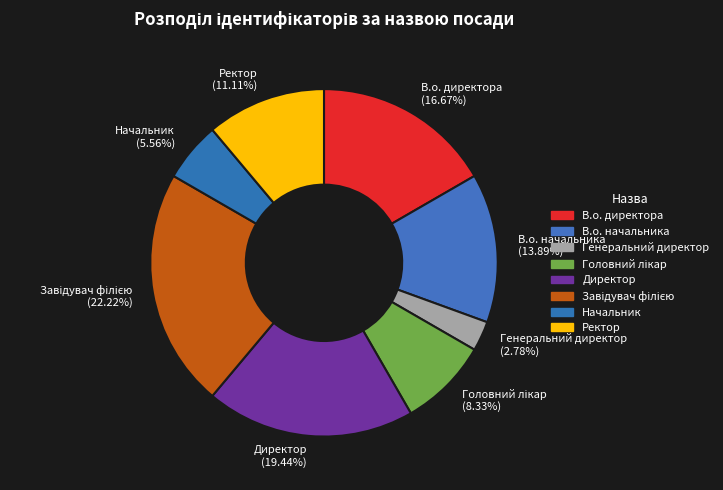

Do Ректор and В.о. директора together represent more than half of the pie?

No